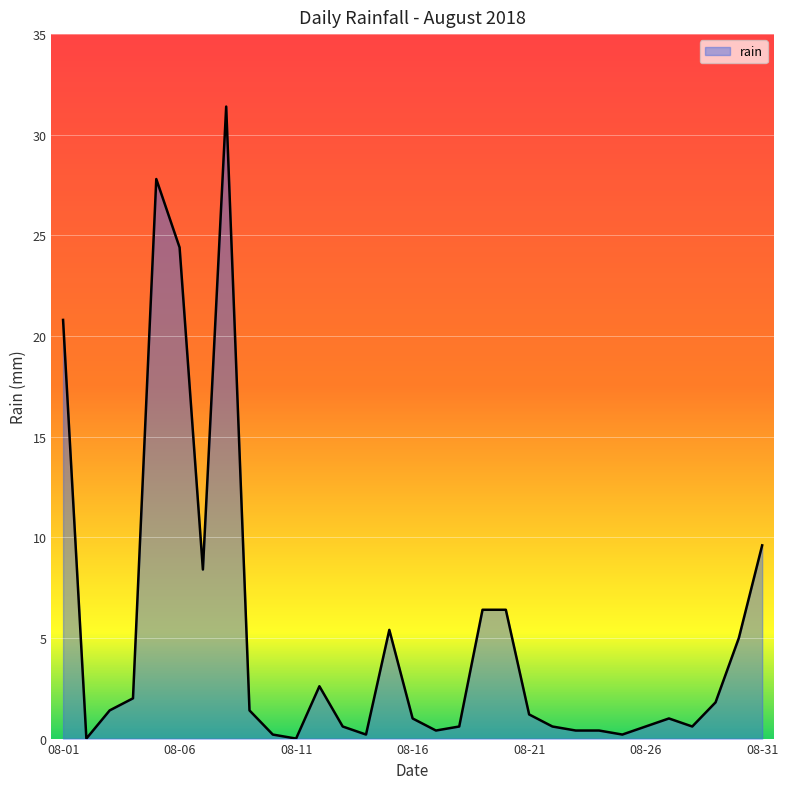

How many categories are shown in the chart?

31